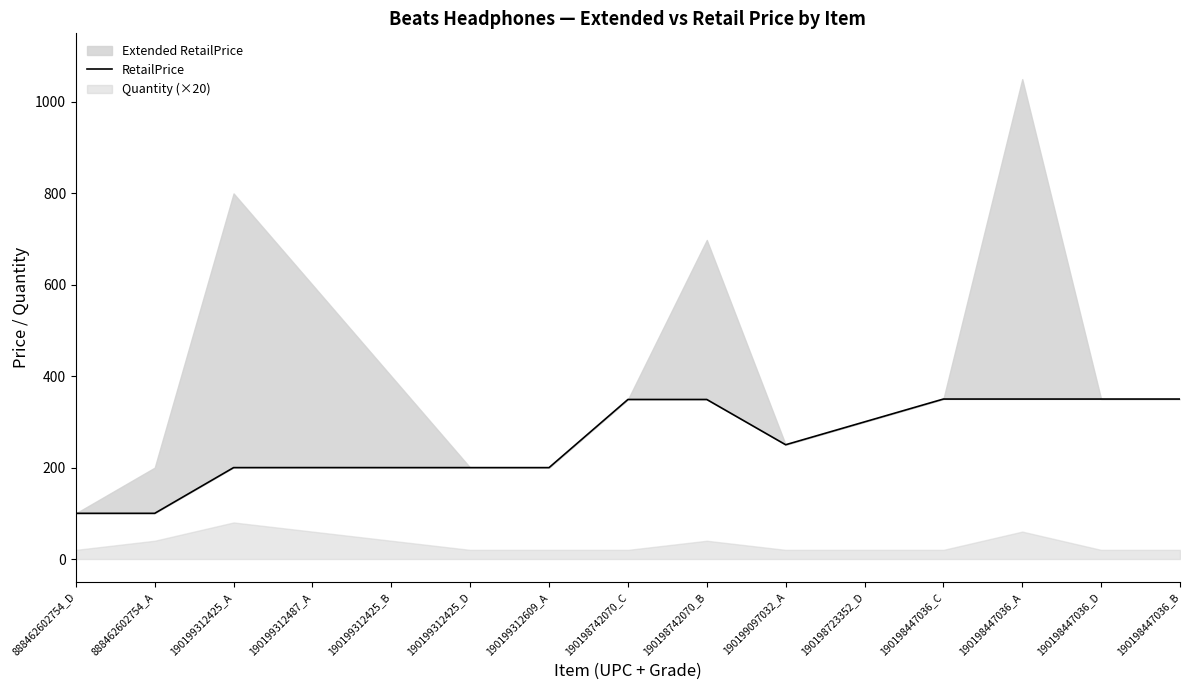

Reading left to right, extract all data points from this chart.

888462602754_D=100.0	888462602754_A=100.0	190199312425_A=199.9	190199312487_A=200.0	190199312425_B=199.9	190199312425_D=199.9	190199312609_A=199.9	190198742070_C=349.0	190198742070_B=349.0	190199097032_A=250.0	190198723352_D=300.0	190198447036_C=349.9	190198447036_A=349.9	190198447036_D=349.9	190198447036_B=349.9